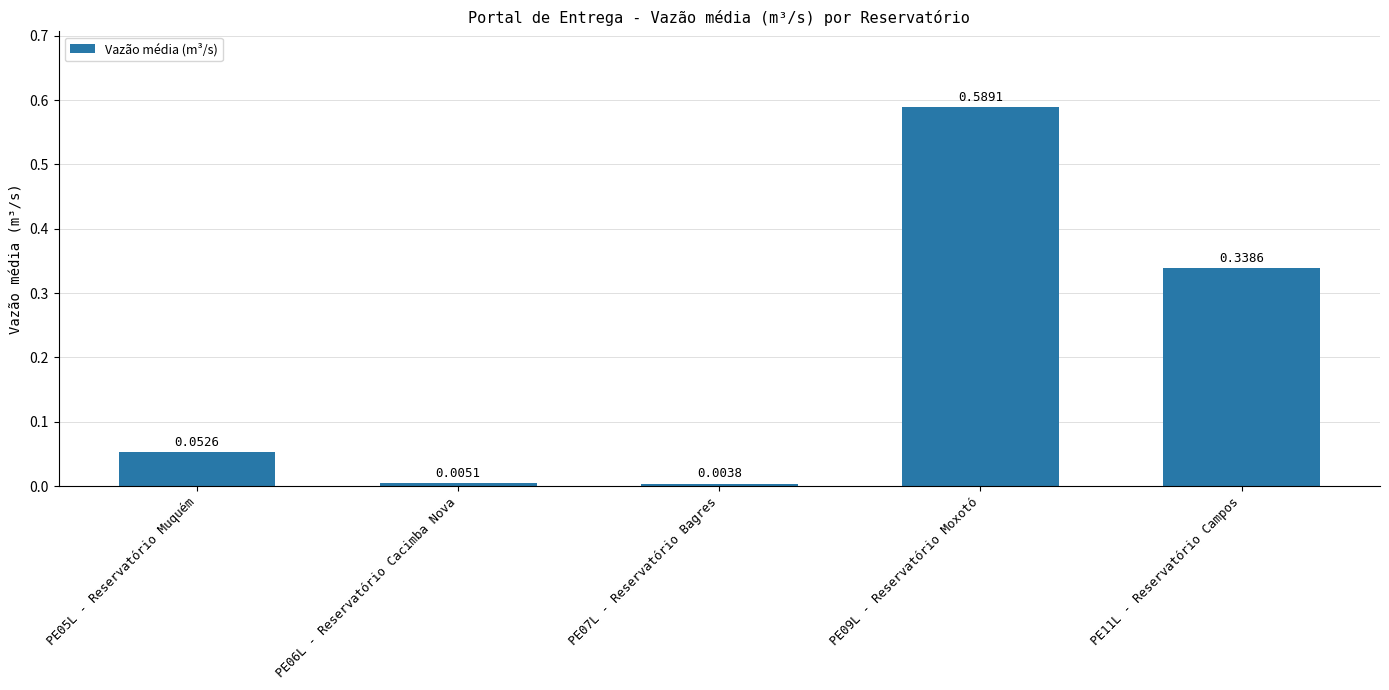

What is the change in value from PE07L - Reservatório Bagres to PE11L - Reservatório Campos?

+0.3